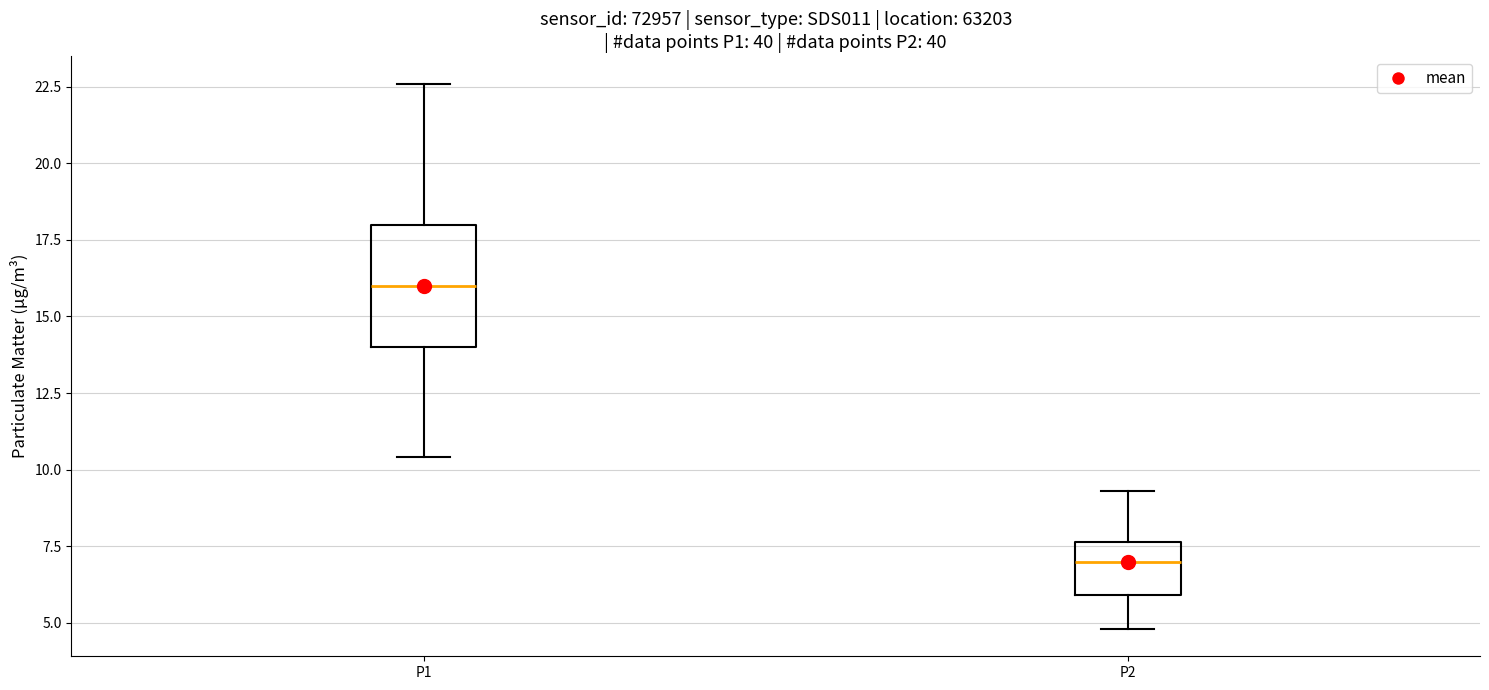

Reading left to right, read every box against the y-axis: the position of its median line, the range the box covers, and the ends of its whiskers. The values are not printed on the chart, so give them approximately, as read against the axis.

P1: median 16.0, box 14.0 to 18.0, whiskers 10.5 to 22.5
P2: median 7.0, box 6.0 to 7.5, whiskers 5.0 to 9.5